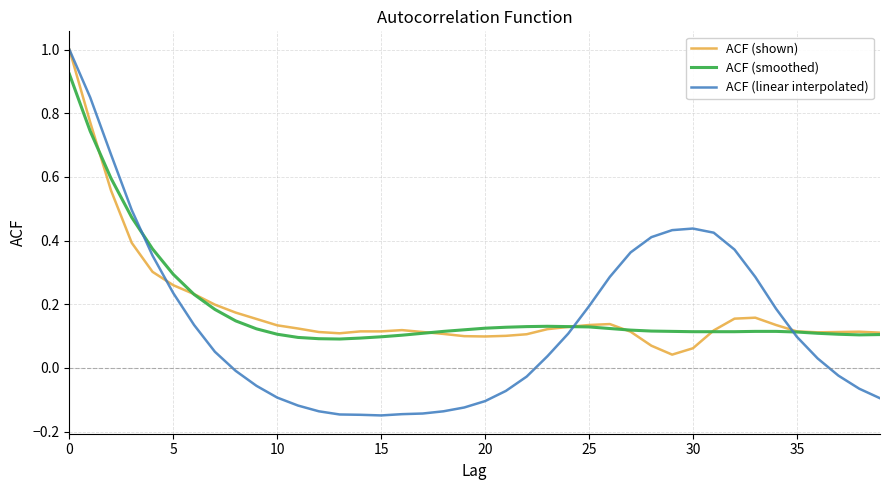

What is the difference between the maximum and minimum values in the ACF (shown) series?

1.0